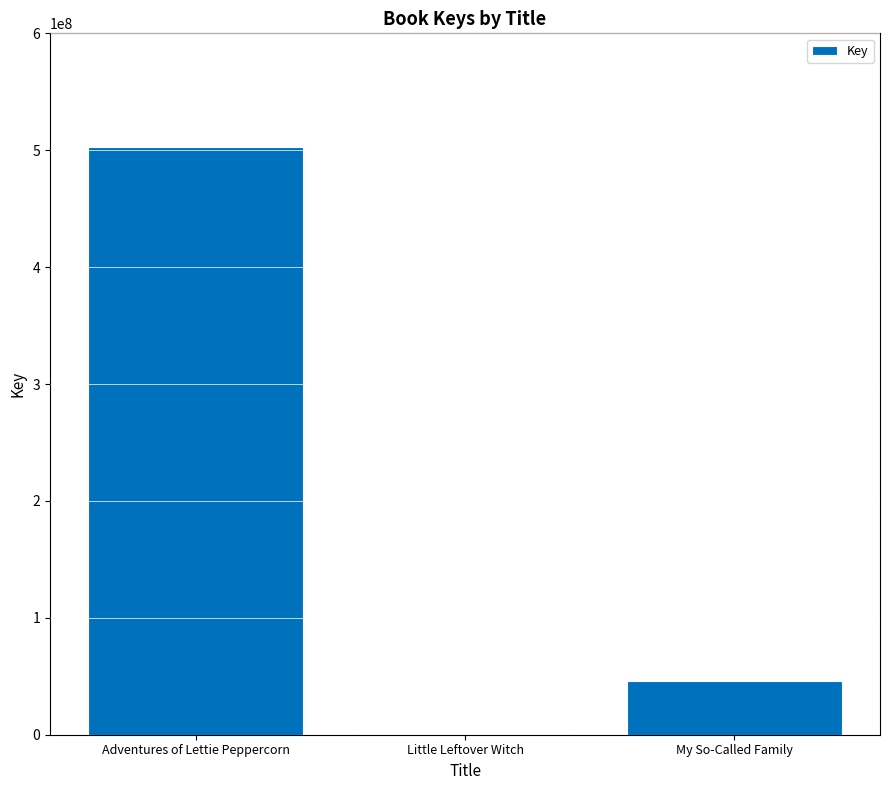

What is the greatest value displayed?

502507767